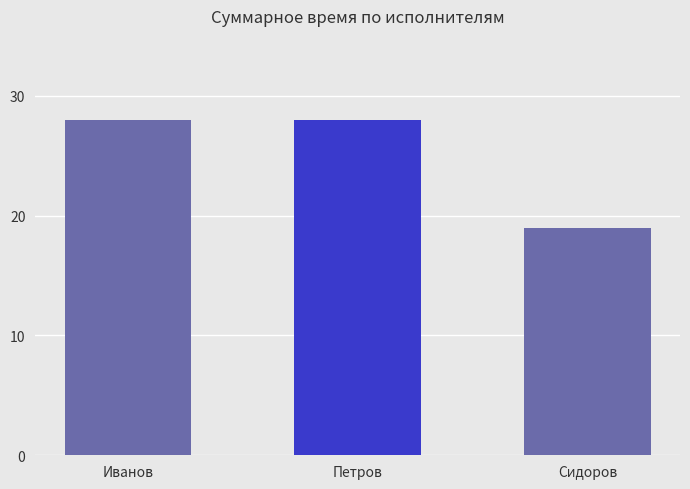

Reading left to right, list all the values displayed in this chart.

Иванов=28	Петров=28	Сидоров=19